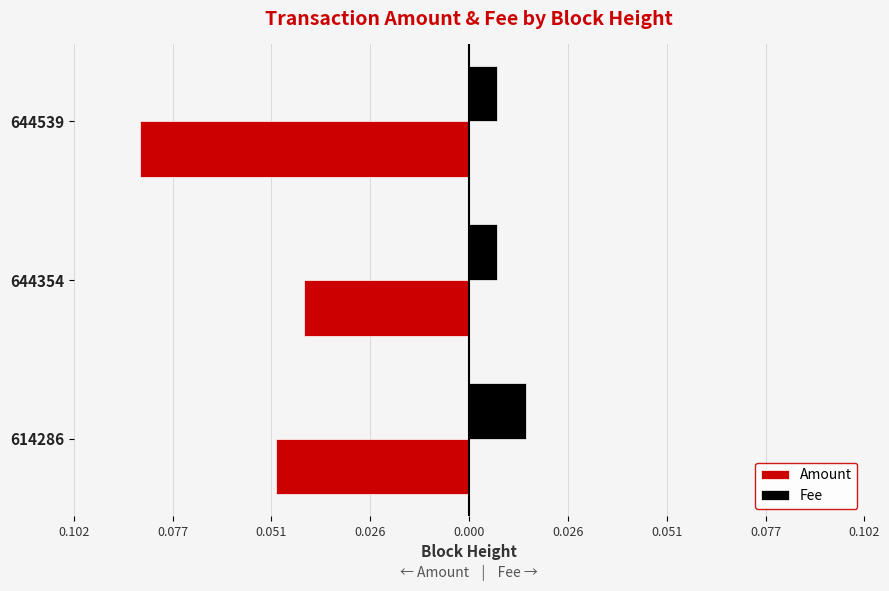

What are all the series names shown in the legend?

Amount, Fee